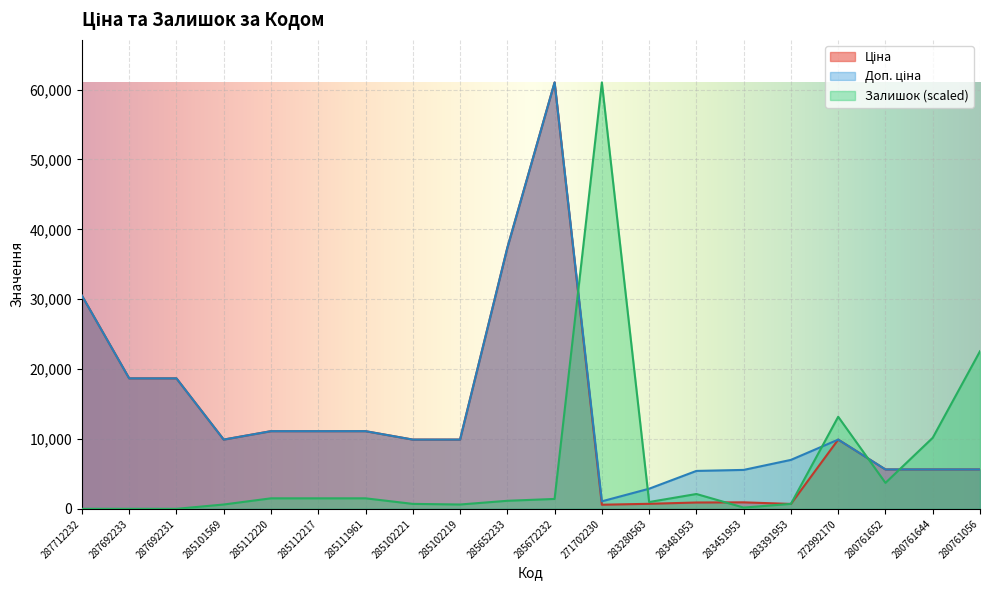

The Залишок series shows 1503.5 at 285111961. True or false?

True